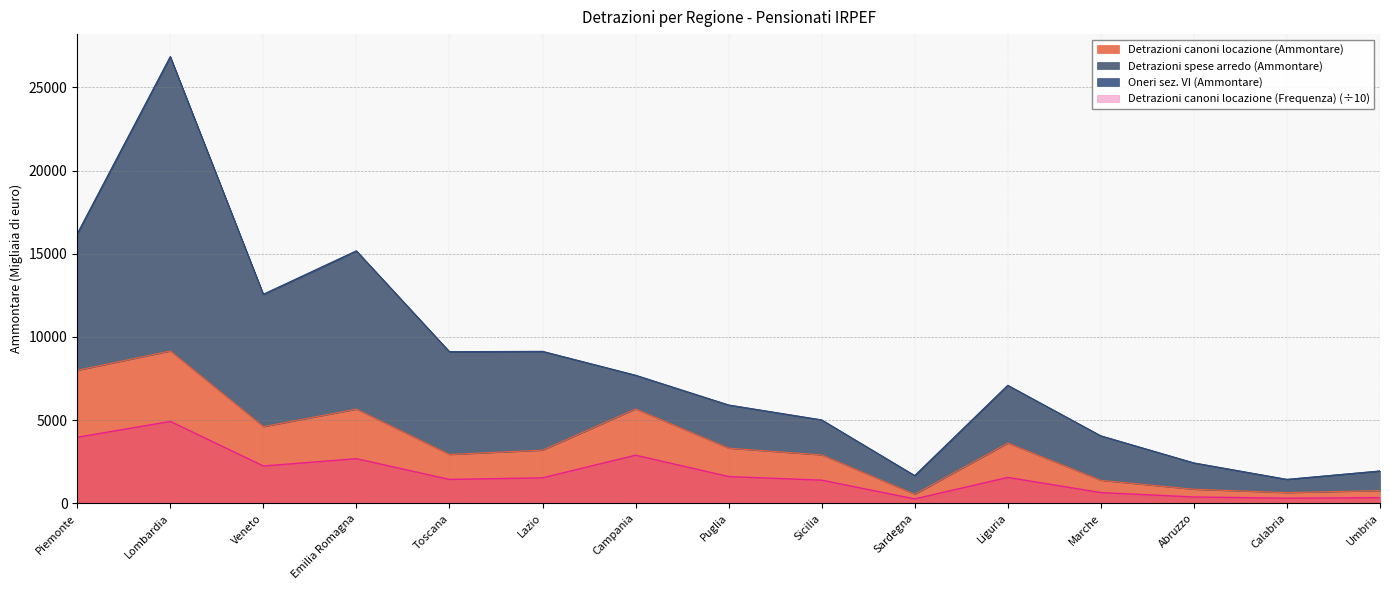

At which label does Detrazioni canoni locazione (Frequenza) (÷10) reach its peak?

Lombardia